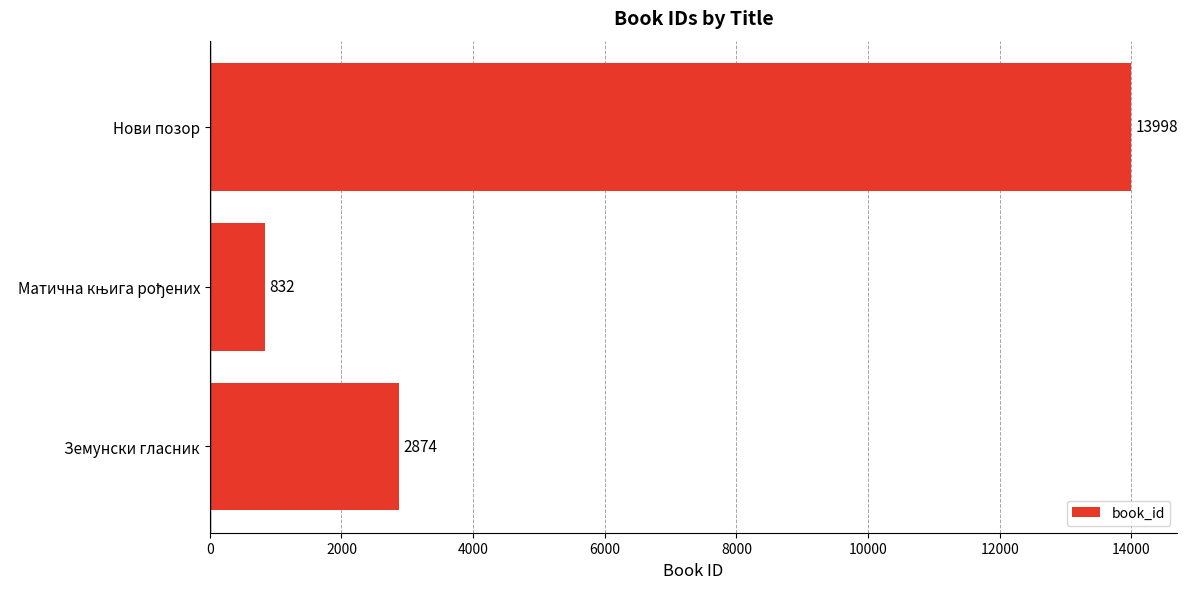

Reading bottom to top, list all the values displayed in this chart.

2874	832	13998